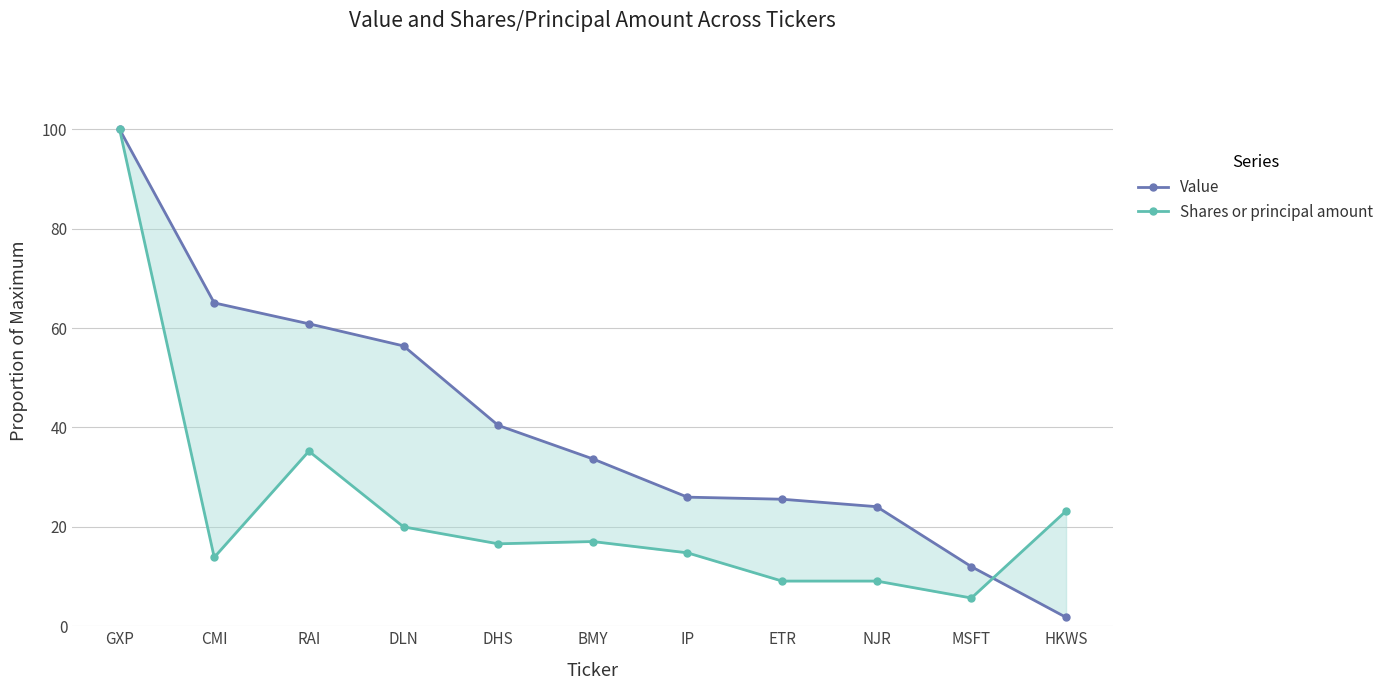

Count the number of categories in the chart.

11